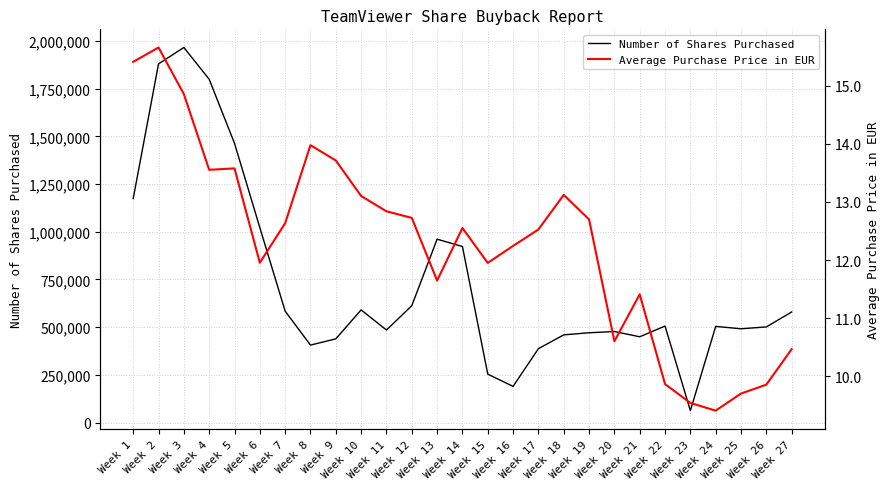

The value of Number of Shares Purchased at Week 7 is 583559.0. True or false?

True